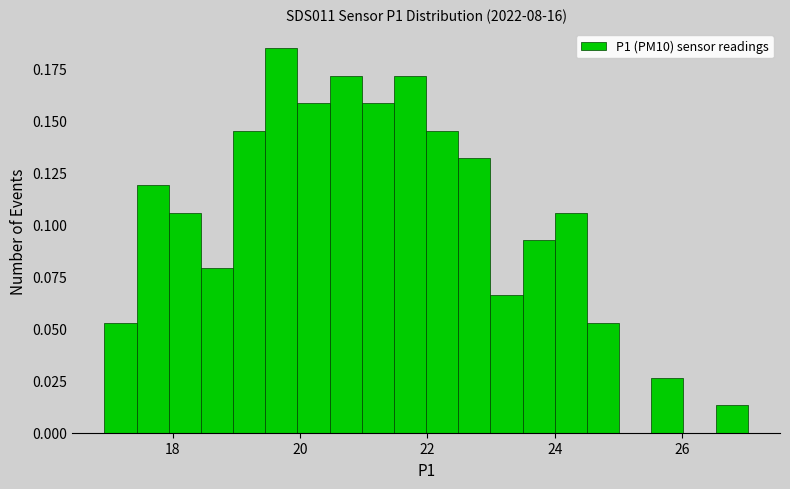

Read against the x-axis, roughly where is the centre of the tallest bar?

19.8